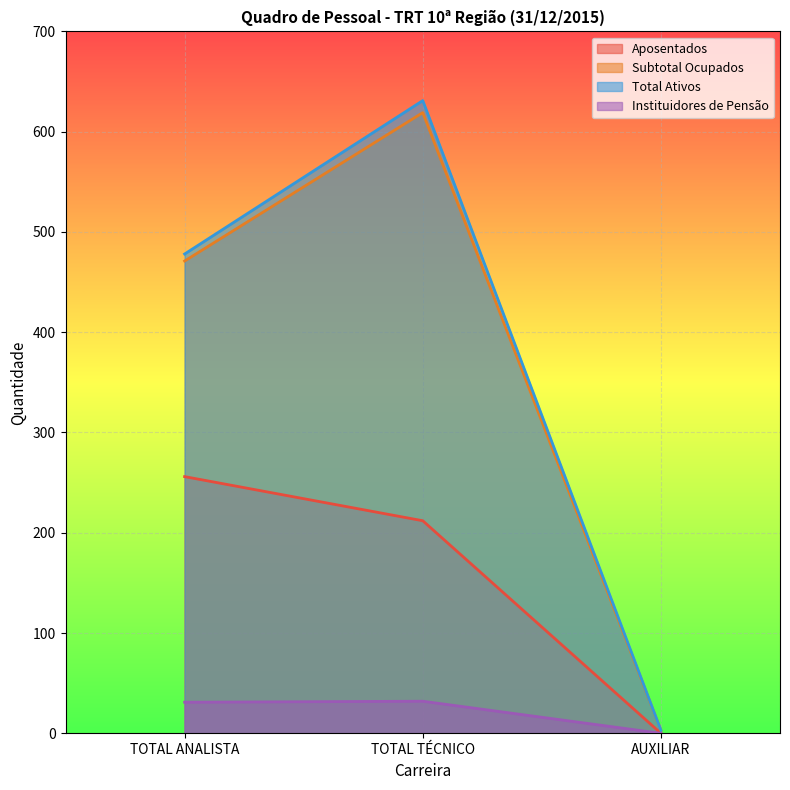

At TOTAL ANALISTA, list the series in order from smallest to largest.

Instituidores de Pensão, Aposentados, Subtotal Ocupados, Total Ativos